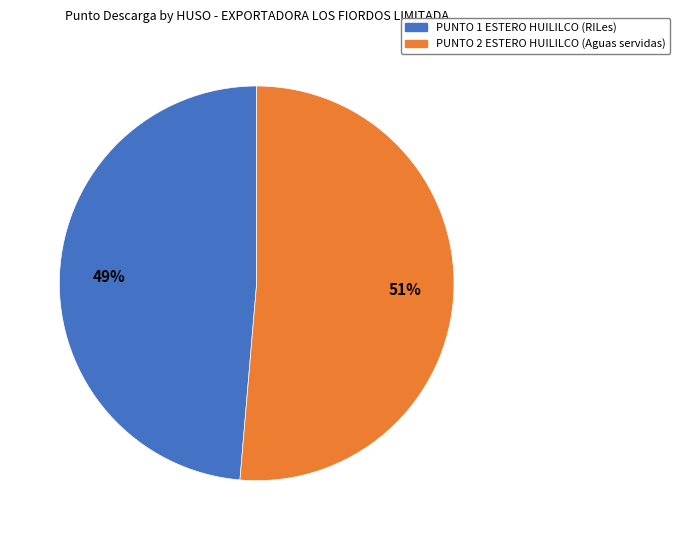

Combined, do PUNTO 2 ESTERO HUILILCO (Aguas servidas) and PUNTO 1 ESTERO HUILILCO (RILes) account for over 50%?

Yes